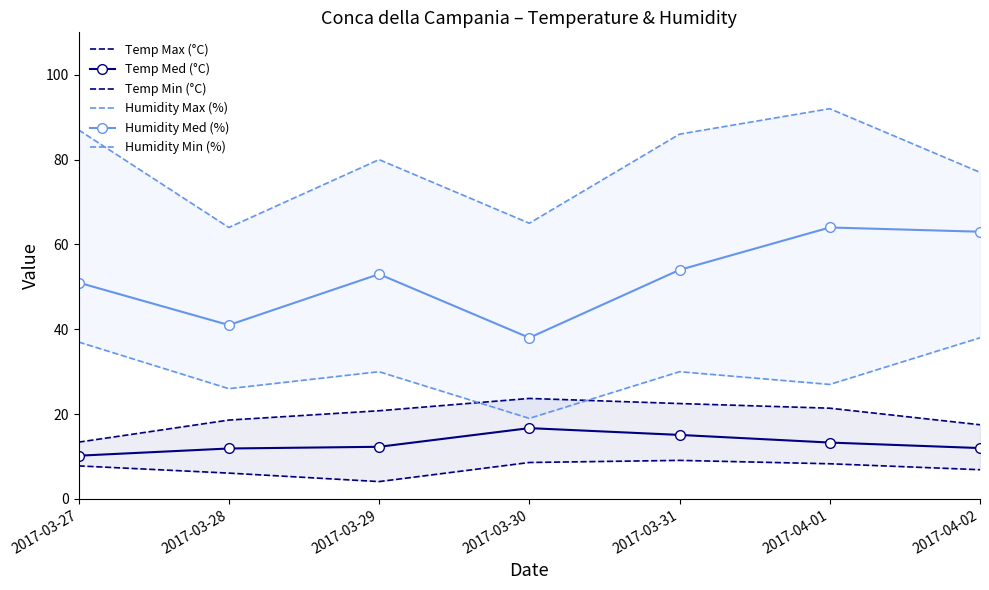

How many lines are shown in the chart?

6